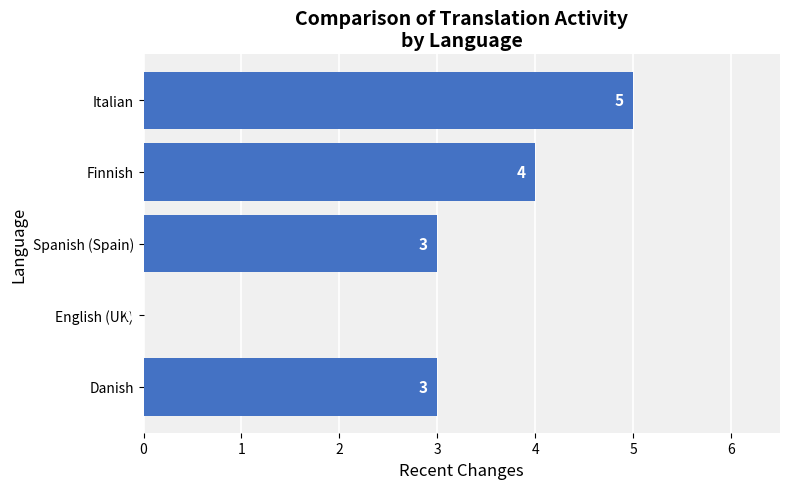

What is the change in value from Spanish (Spain) to Finnish?

+1